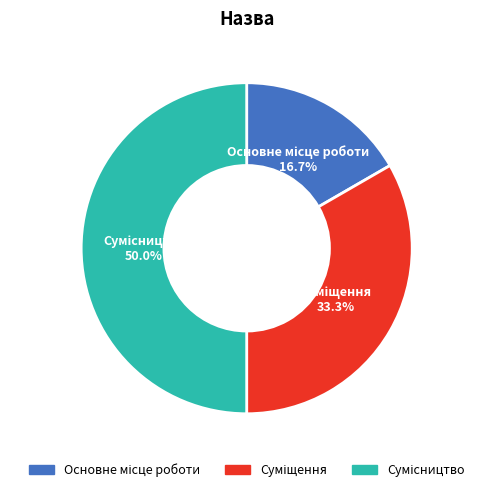

Which category has the smallest portion of the pie?

Основне місце роботи